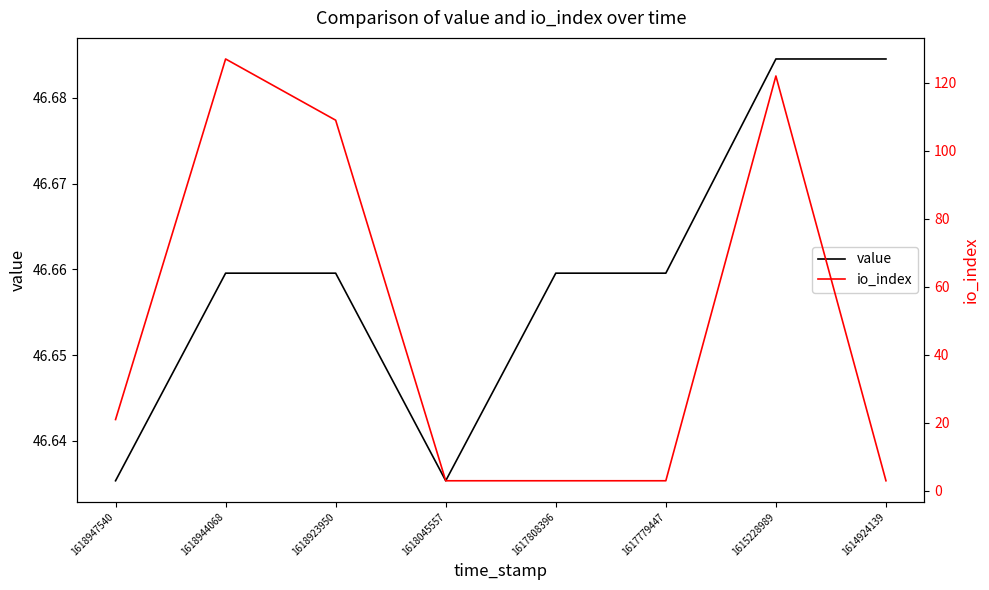

Where do value and io_index first cross each other?

1618947540 and 1618944068